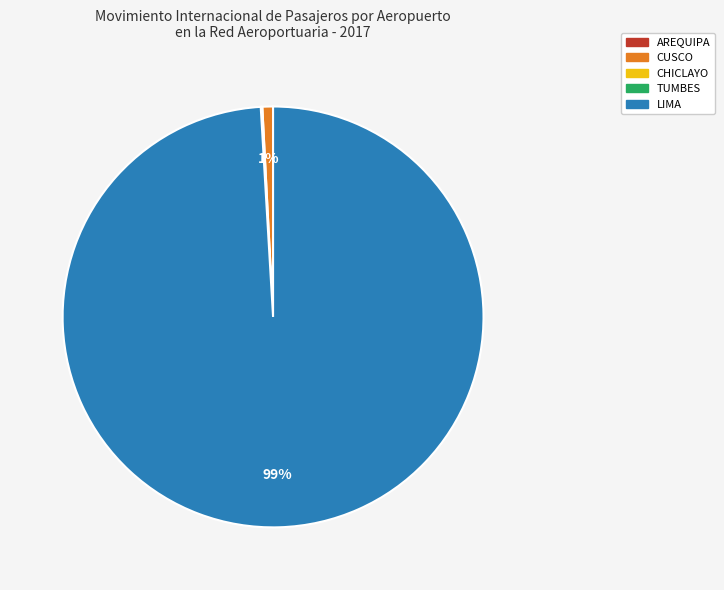

Which category accounts for the majority?

LIMA